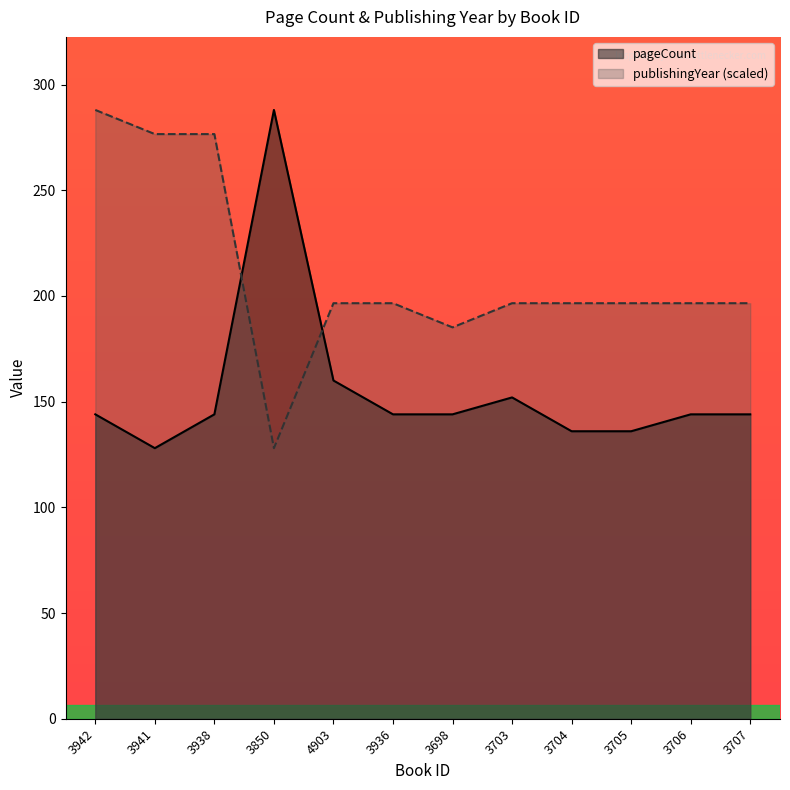

What is the sum of the pageCount values at 3703 and 3936?

296.0